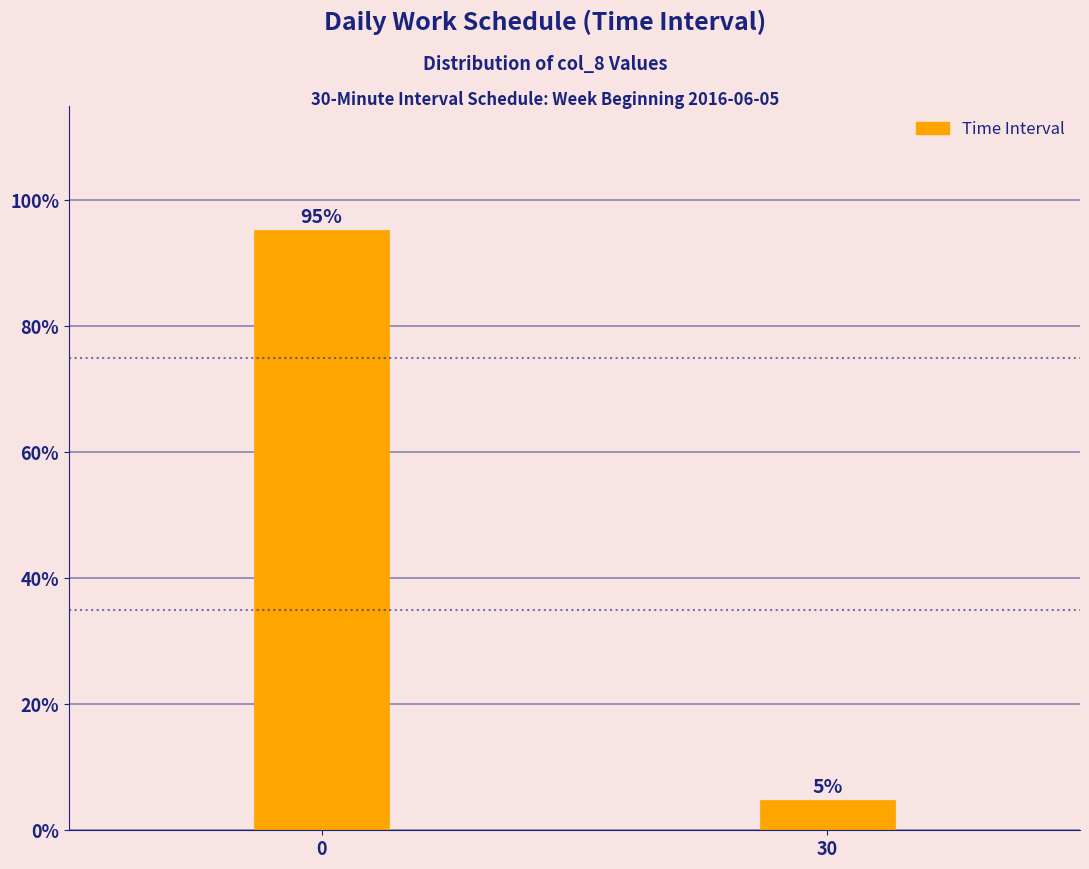

What is the maximum value shown in the chart?

95.2